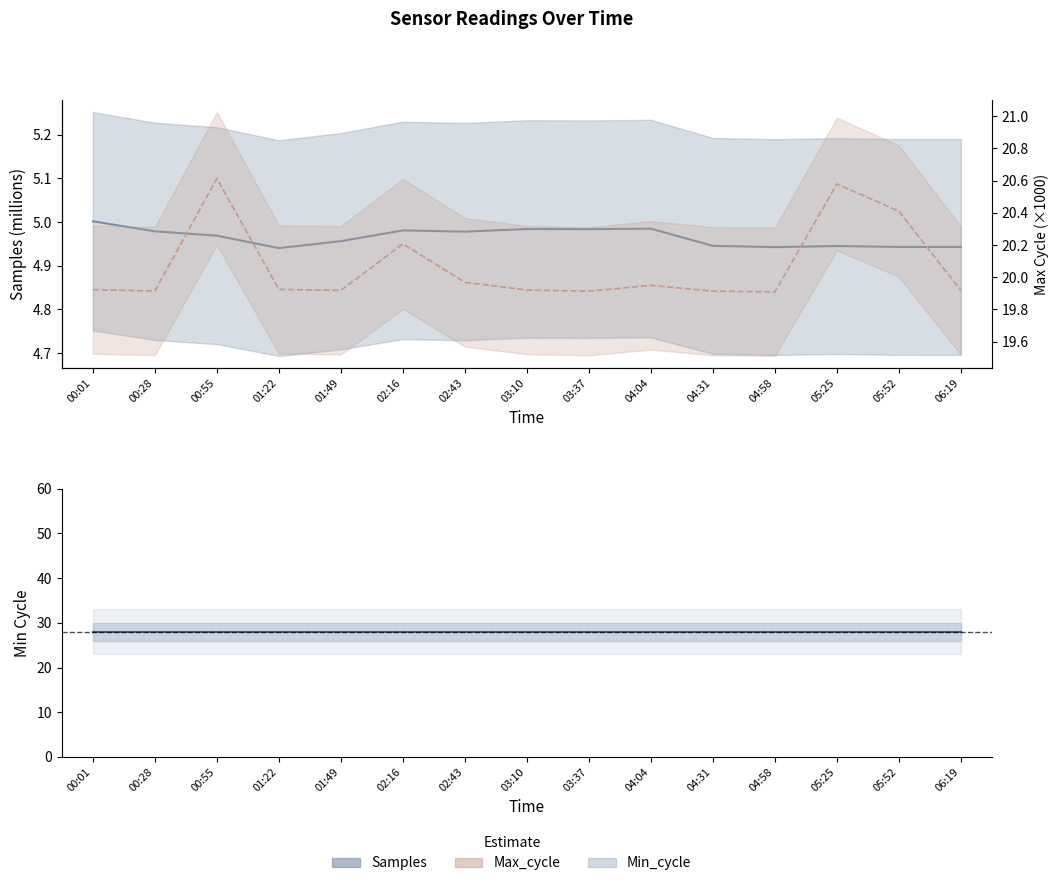

True or false: Samples and Max_cycle cross at least once.

False